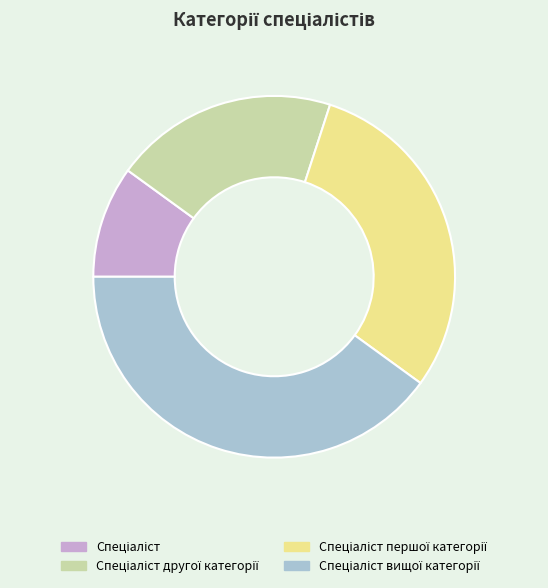

Is there a majority slice in this chart?

No